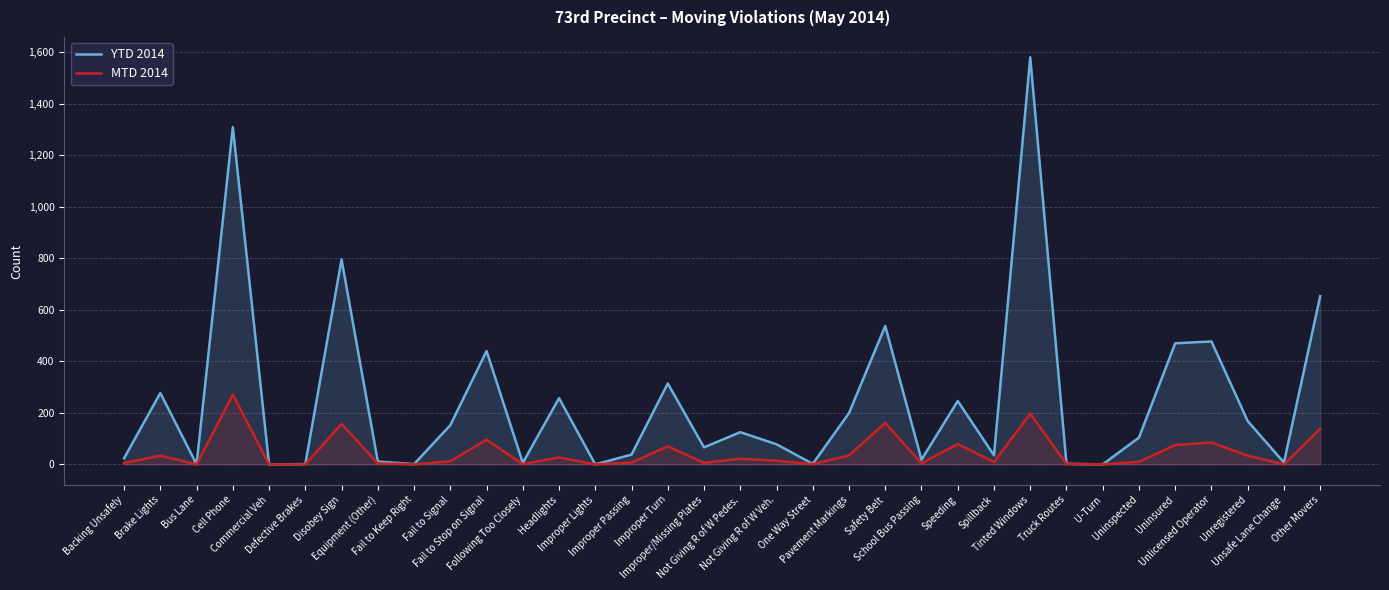

Where is the first local minimum for MTD 2014?

Bus Lane